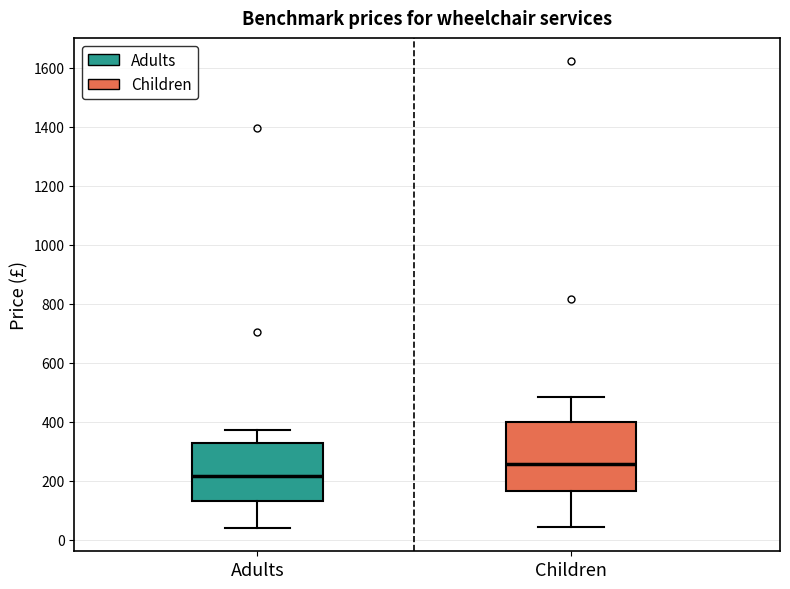

Reading left to right, read every box against the y-axis: the position of its median line, the range the box covers, and the ends of its whiskers. The values are not printed on the chart, so give them approximately, as read against the axis.

Adults: median 220, box 140 to 320, whiskers 40 to 380
Children: median 260, box 160 to 400, whiskers 40 to 480